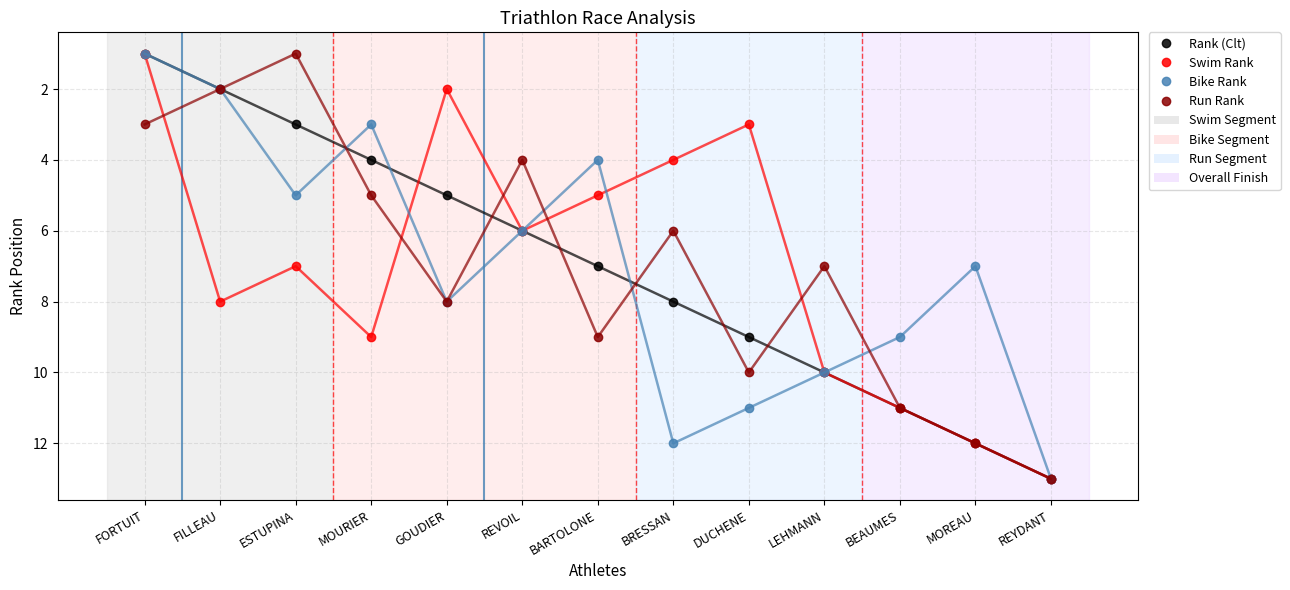

Which series changed the most between REVOIL and BEAUMES?

Run Rank